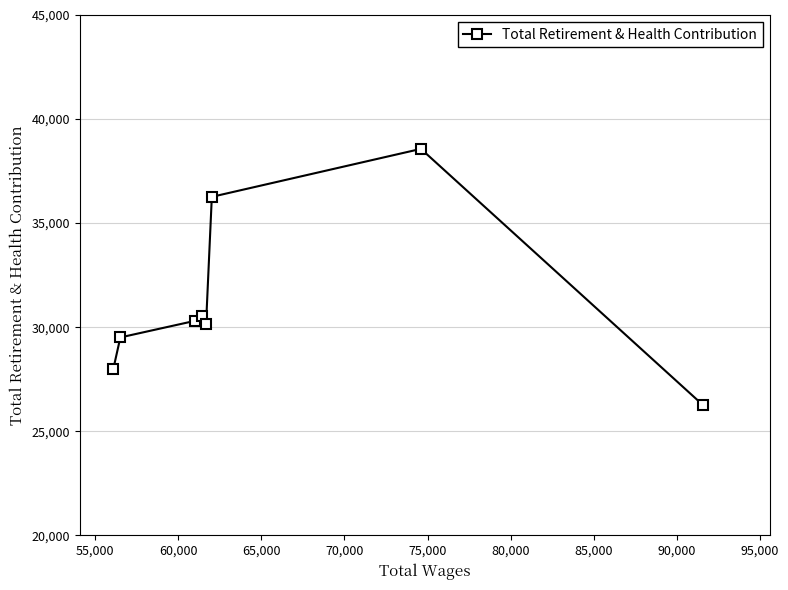

Reading right to left, what are all the values shown in this chart?

26244	38568	36263	30164	30529	30308	29509	28011